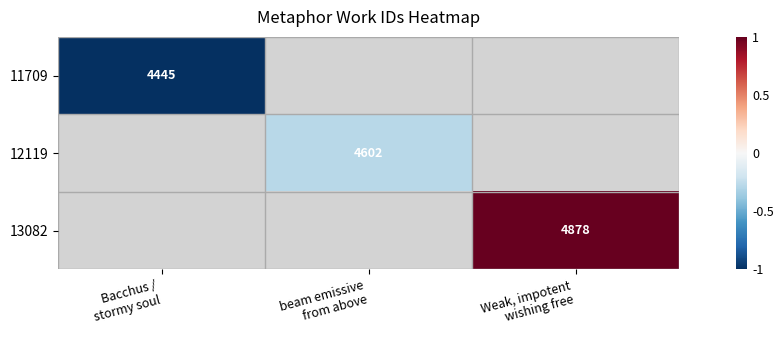

Rank the categories by 13082 value from lowest to highest.

Bacchus / stormy soul, beam emissive from above, Weak, impotent wishing free